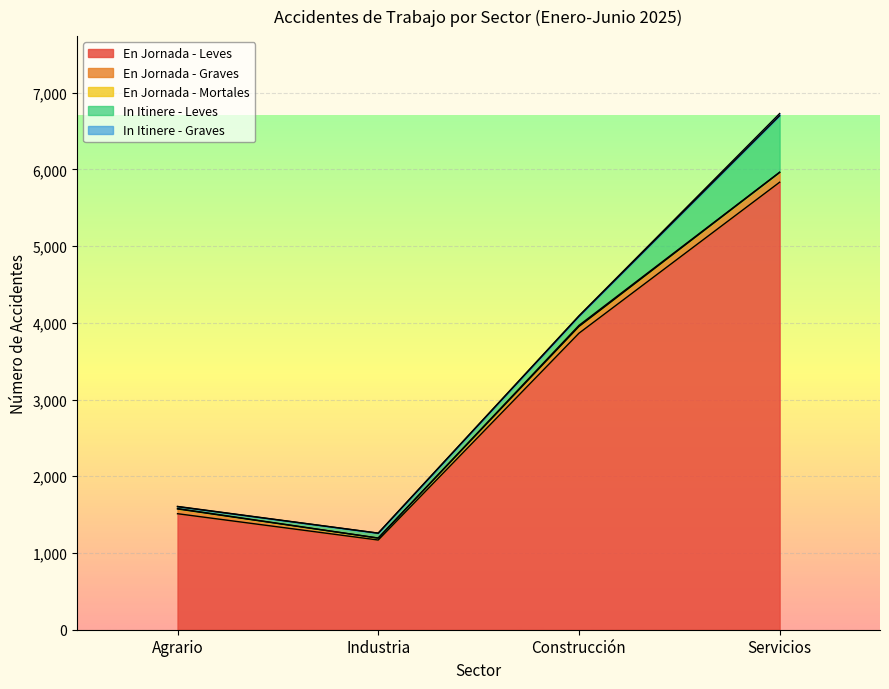

At which label is In Itinere - Graves closest to 14?

Construcción